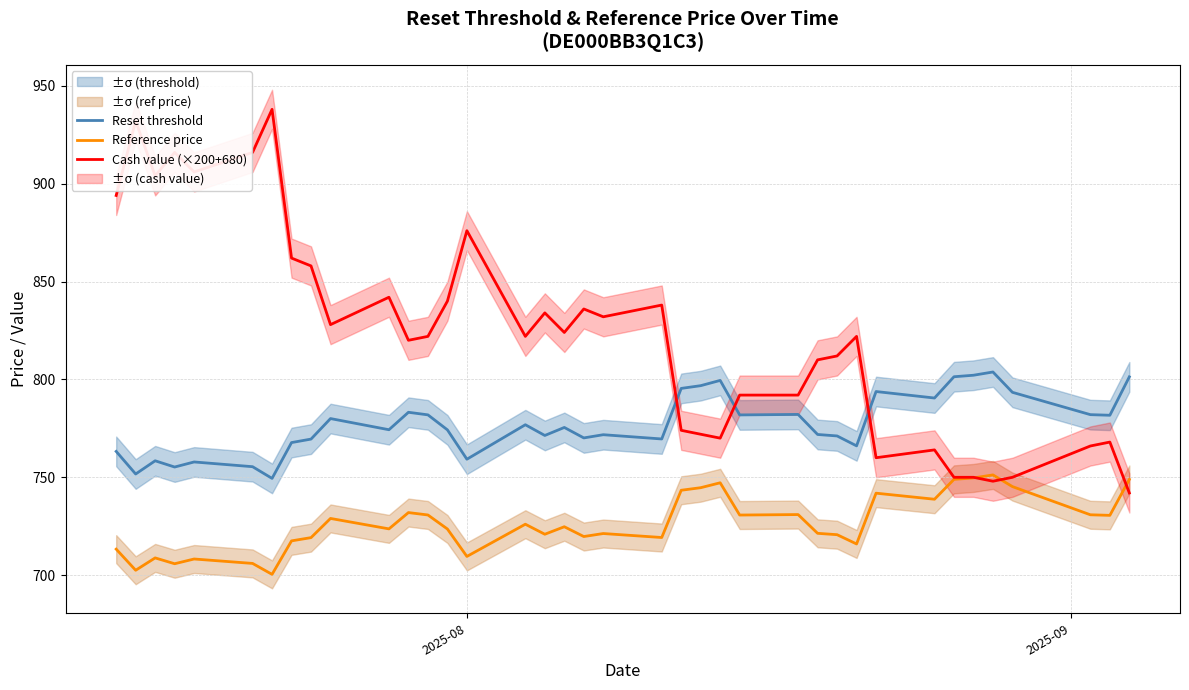

True or false: Cash value (×200+680) and Reset threshold cross at least once.

True